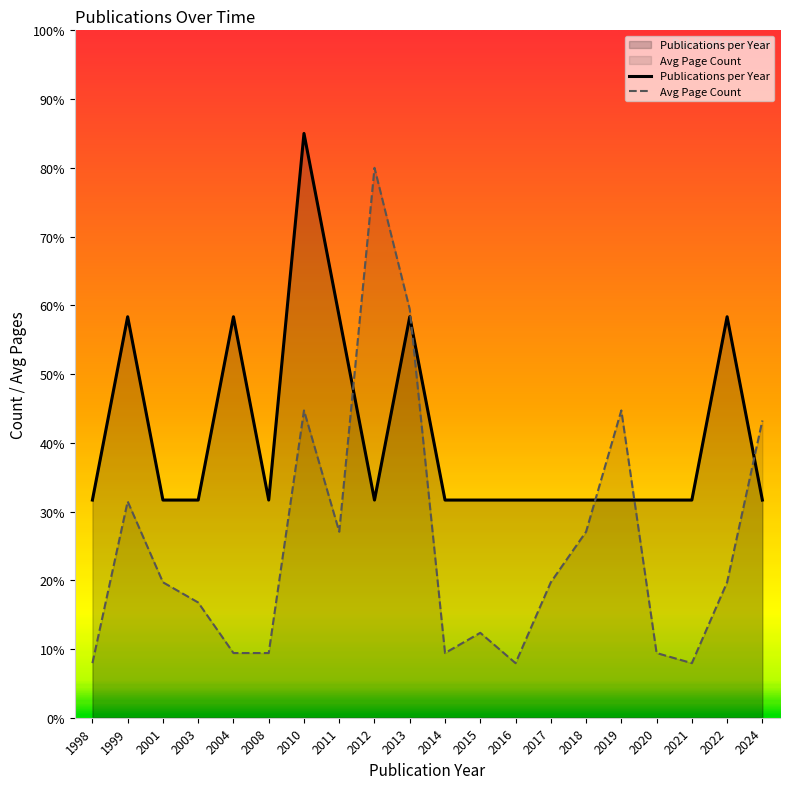

What is the sum of all Publications per Year values?

820.0